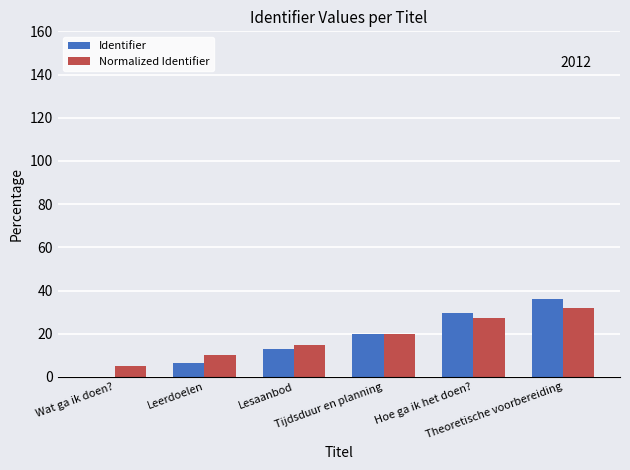

What is the greatest value displayed?

36.0